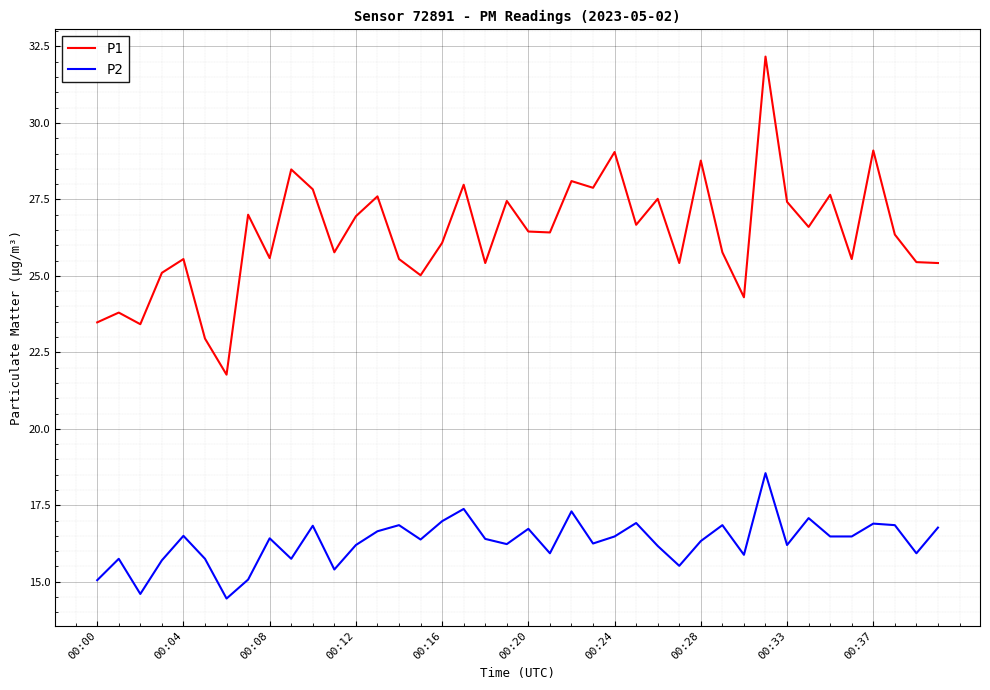

How many series are shown in this chart?

2